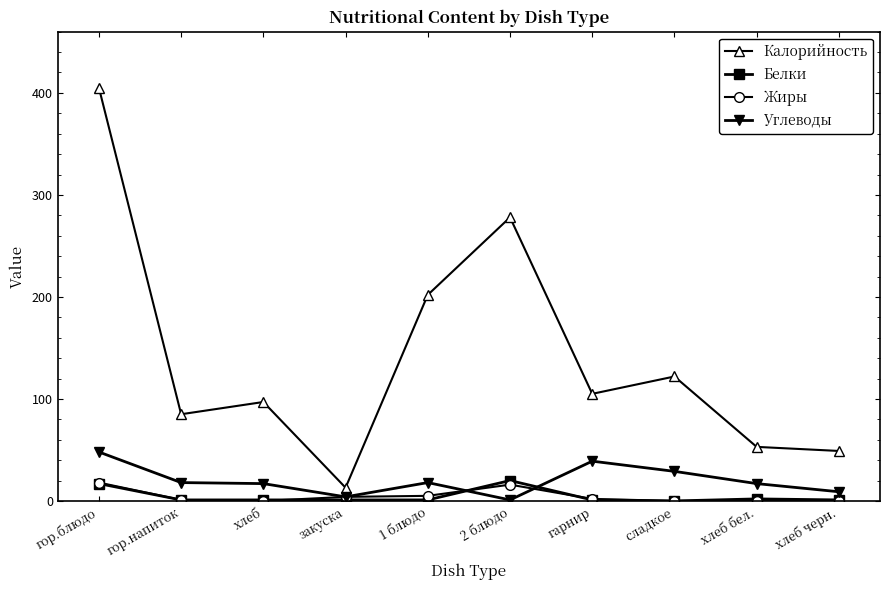

Where is Калорийность nearest to the value 209?

1 блюдо